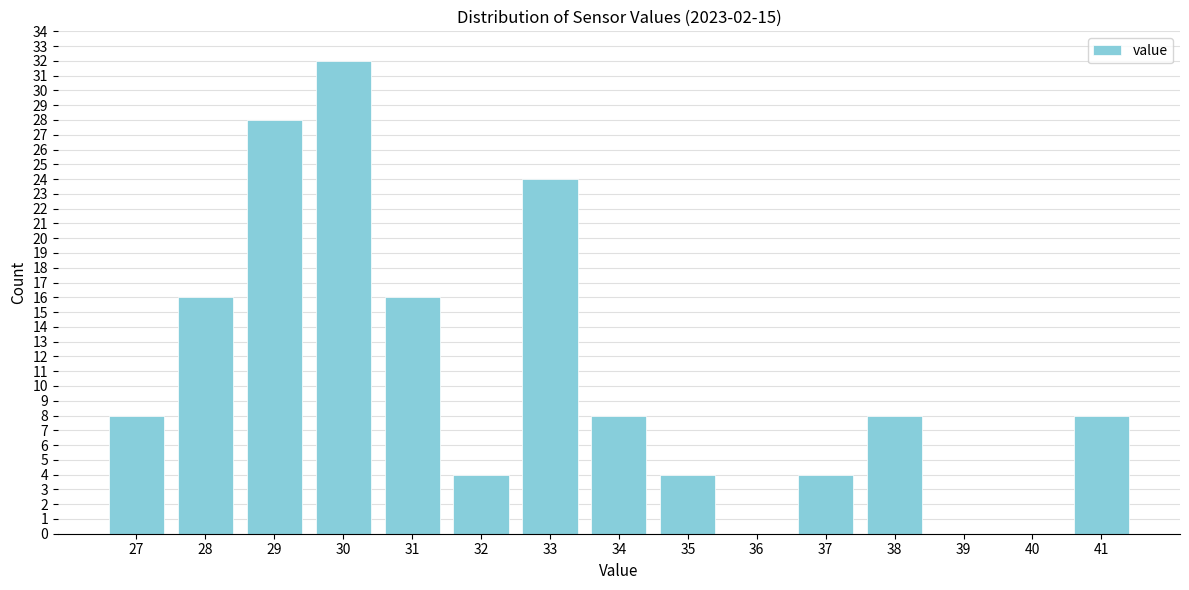

Reading left to right, extract all data points from this chart.

27=8	28=16	29=28	30=32	31=16	32=4	33=24	34=8	35=4	36=0	37=4	38=8	39=0	40=0	41=8